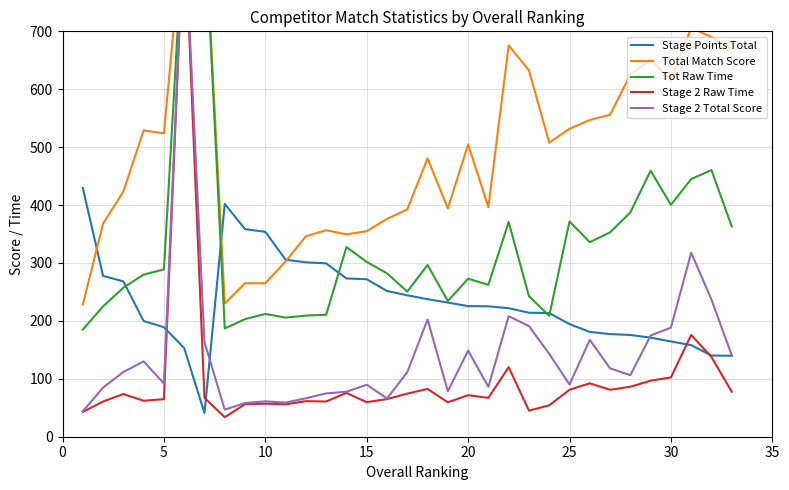

After their last crossing, which series has the higher values: Total Match Score or Stage Points Total?

Total Match Score